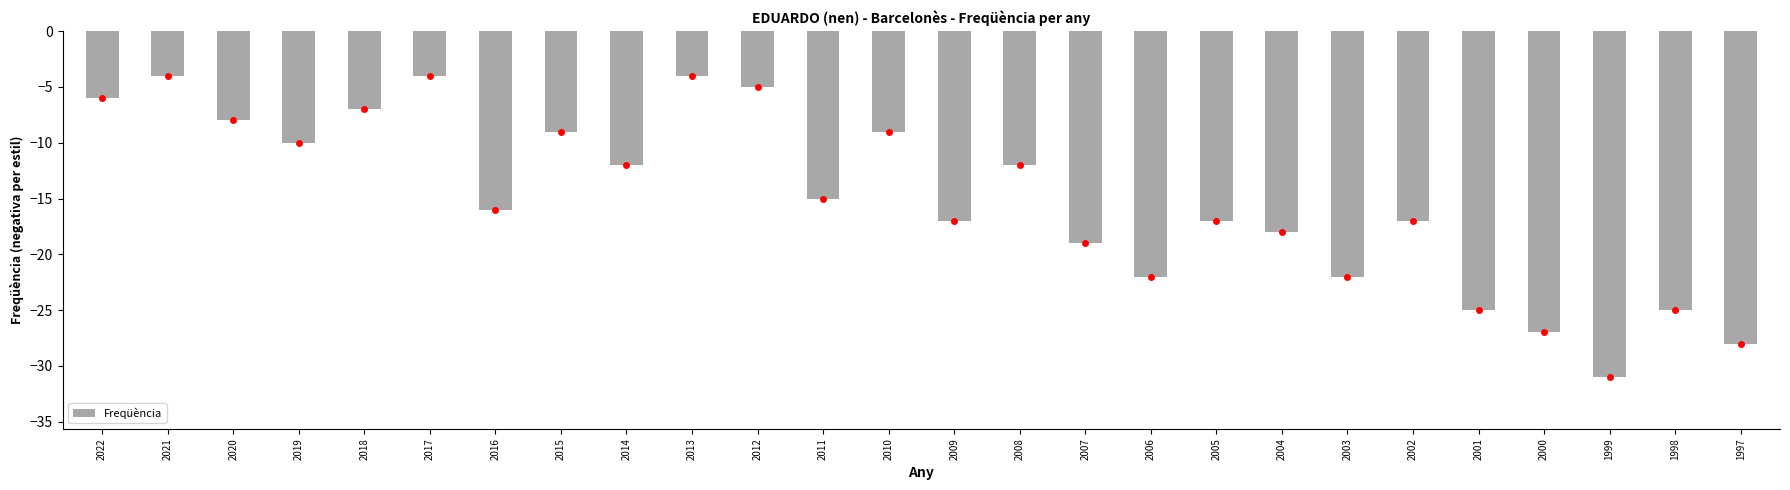

Reading right to left, list all the values displayed in this chart.

1997=-28	1998=-25	1999=-31	2000=-27	2001=-25	2002=-17	2003=-22	2004=-18	2005=-17	2006=-22	2007=-19	2008=-12	2009=-17	2010=-9	2011=-15	2012=-5	2013=-4	2014=-12	2015=-9	2016=-16	2017=-4	2018=-7	2019=-10	2020=-8	2021=-4	2022=-6